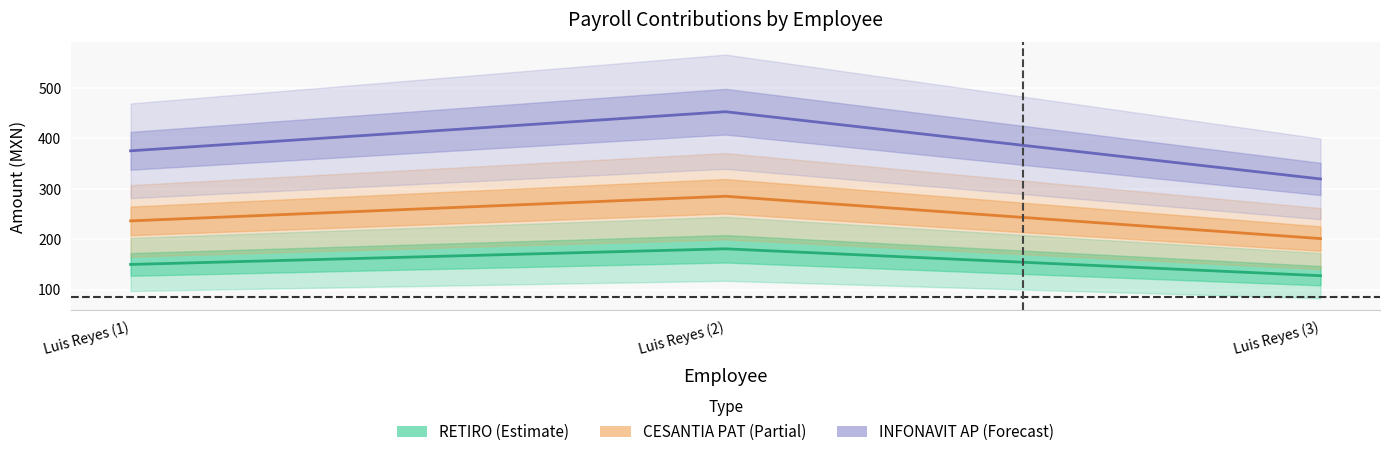

What is the label of the 2nd point from the right?

Luis Reyes (2)